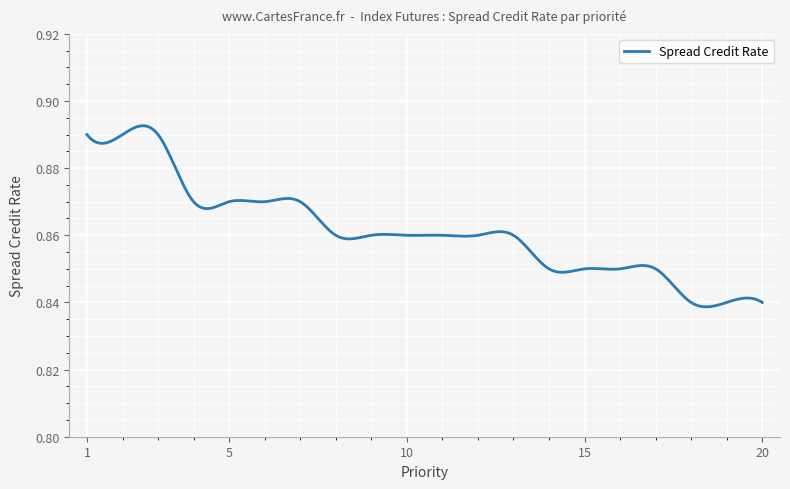

Does the chart display data point markers on the line(s)?

No